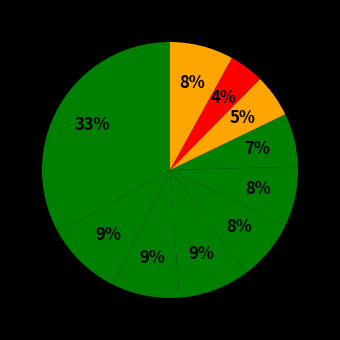

How many segments does this pie chart have?

10